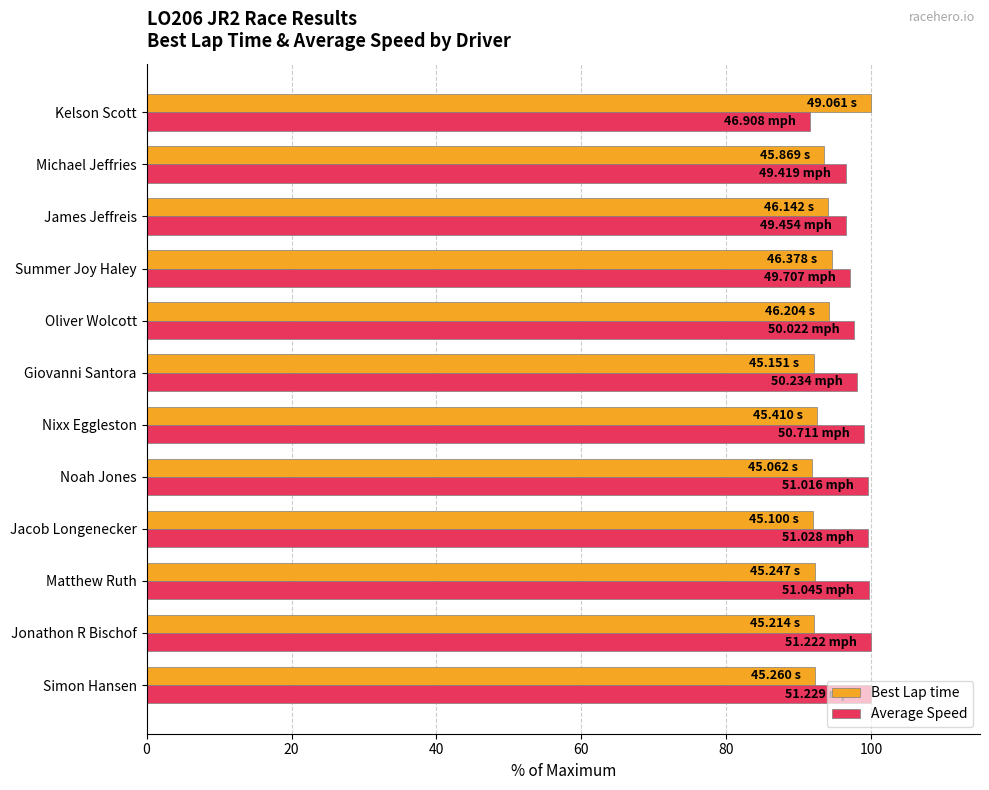

What is the total value across all series at Michael Jeffries?

190.0